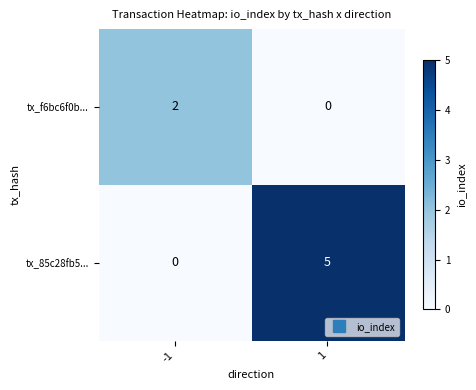

True or false: tx_f6bc6f0b... has a value of 0 at 1.

True